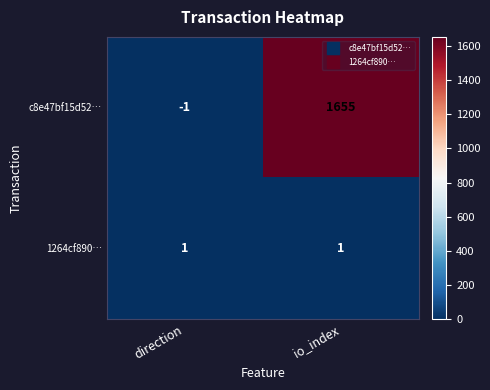

What is the difference between the maximum and minimum values in the c8e47bf15d52… series?

1656